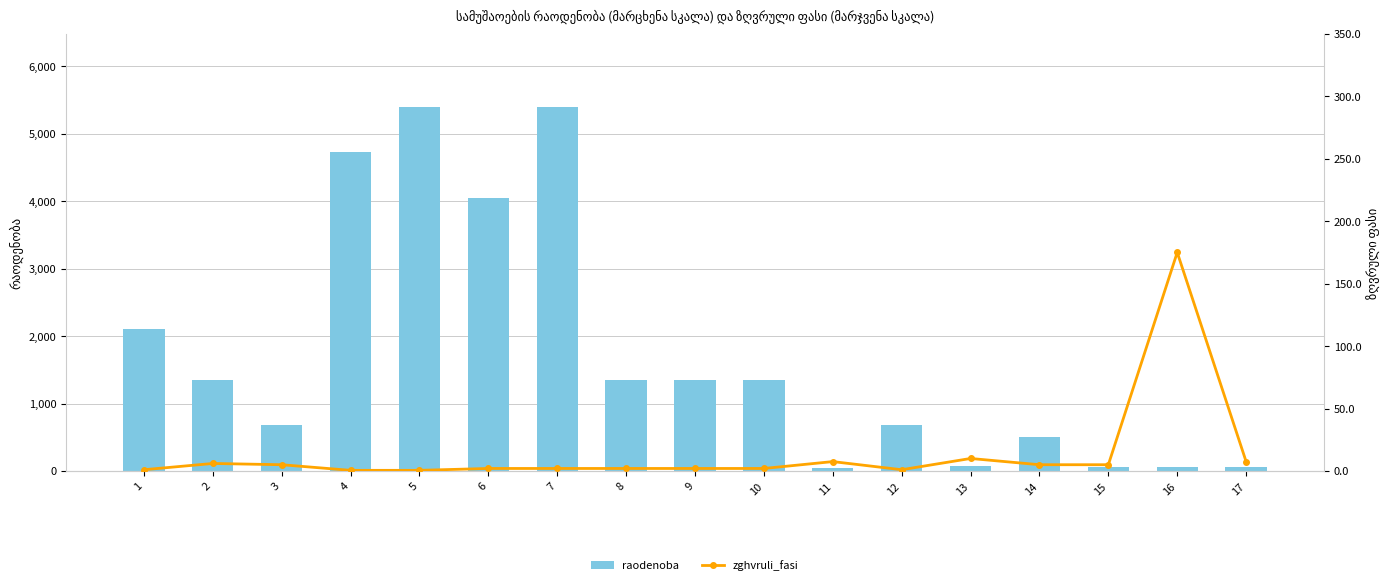

What is the sum of the raodenoba values at 7 and 1?

7494.0